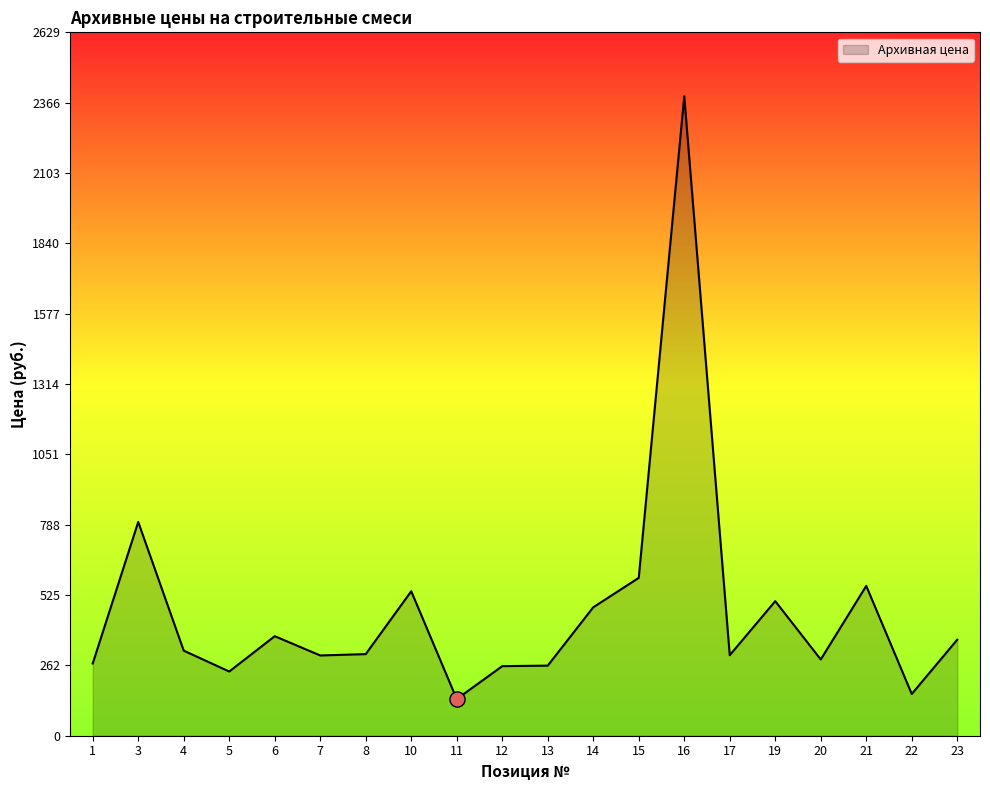

What is the change in value from 15 to 20?

-305